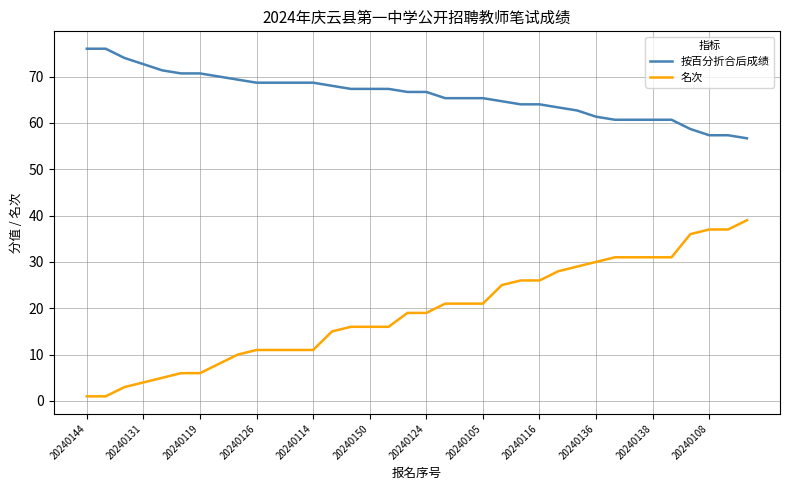

What is the highest value of the 名次 series?

39.0